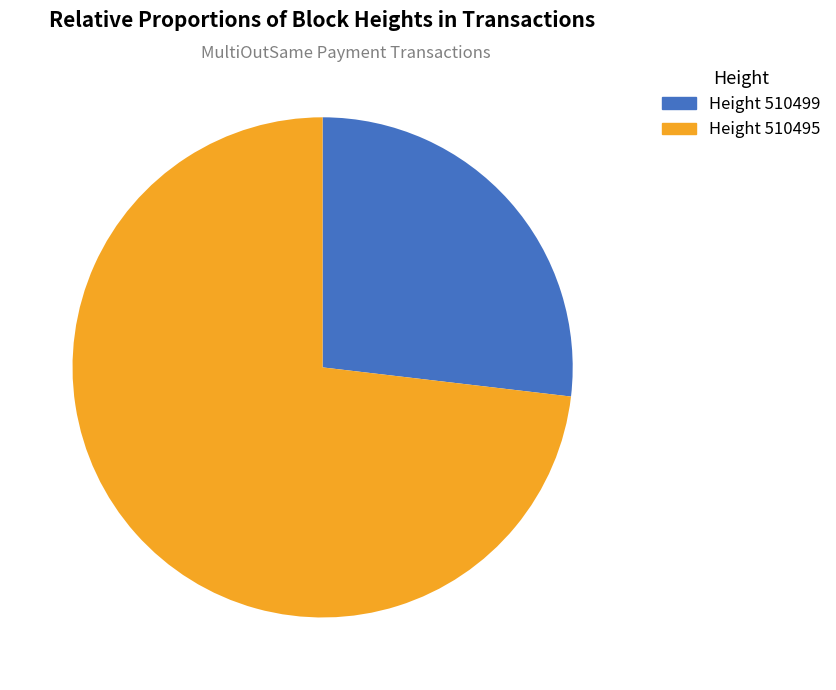

What is the ratio of the value at Height 510499 to the value at Height 510495?

0.4